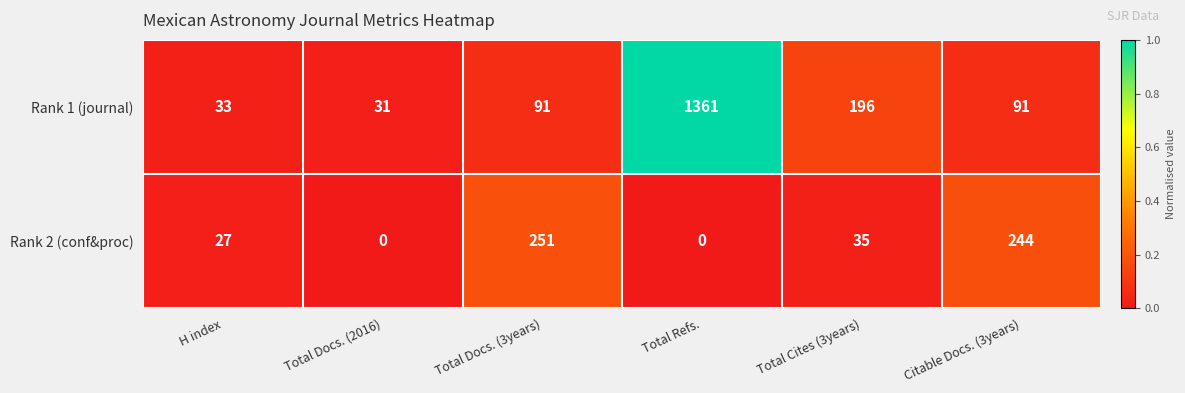

Which series changed the most between Total Cites (3years) and Citable Docs. (3years)?

Rank 2 (conf&proc)